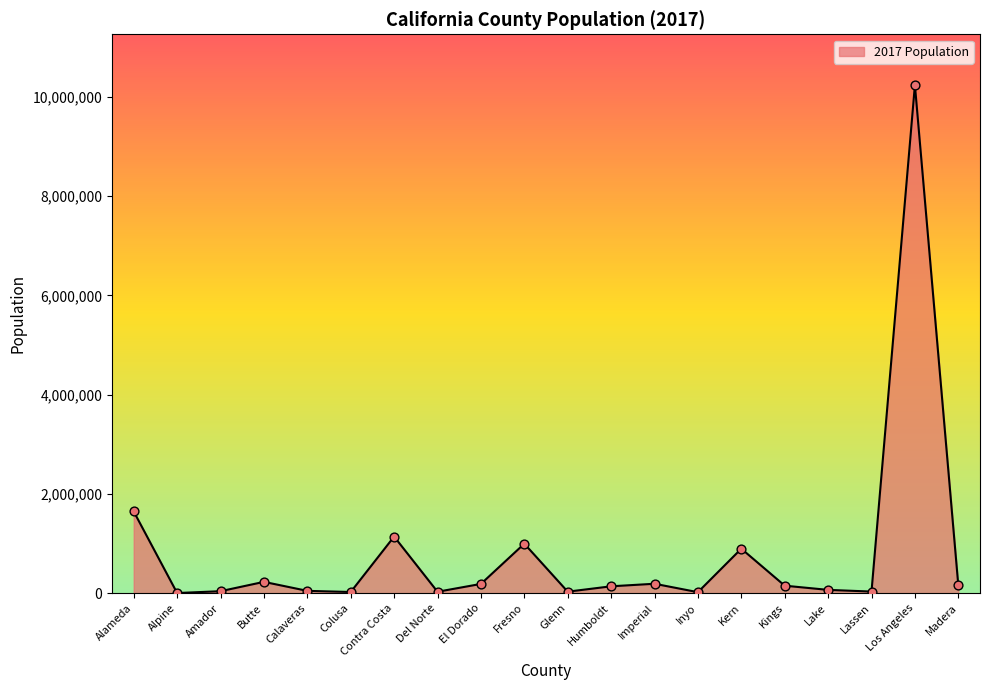

What is the change in value from Lake to Los Angeles?

+10176333